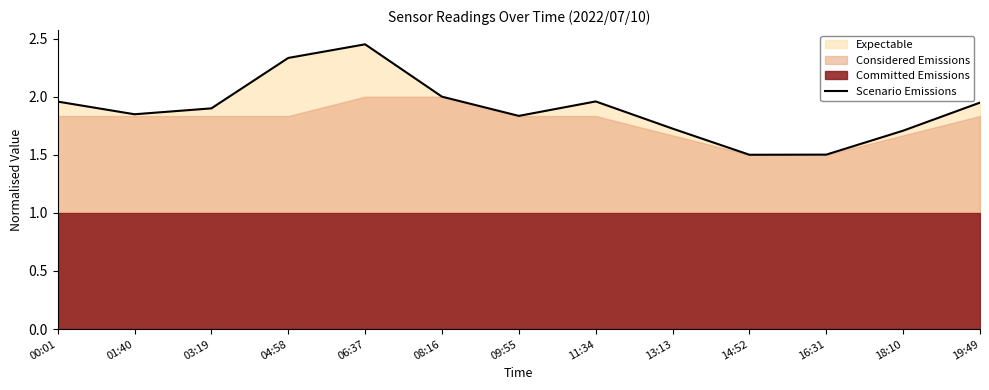

Which has a higher value, 13:13 or 04:58?

04:58